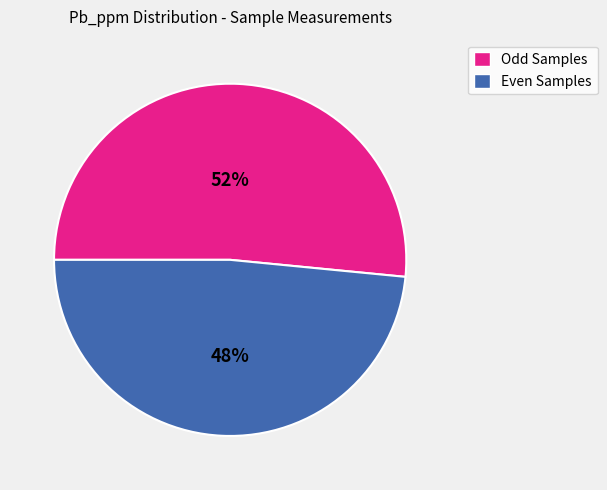

To the nearest percent, what is the average slice percentage?

50%